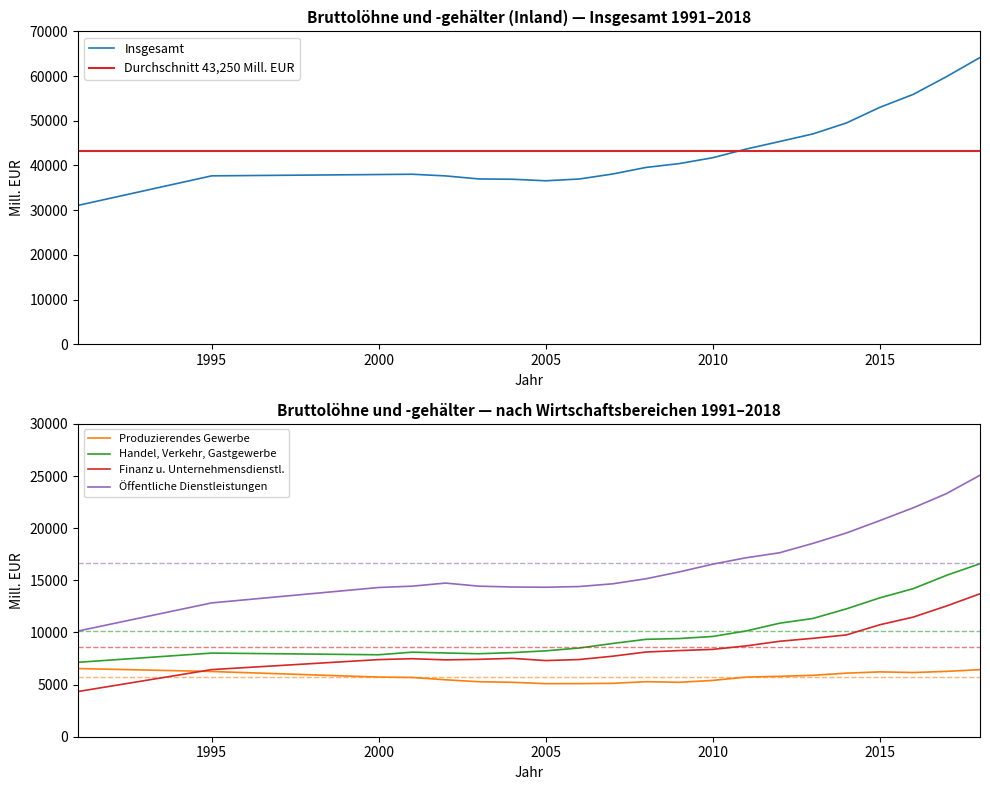

In Finanz u. Unternehmensdienstl., how many points are lower than both neighbors (excluding endpoints)?

2